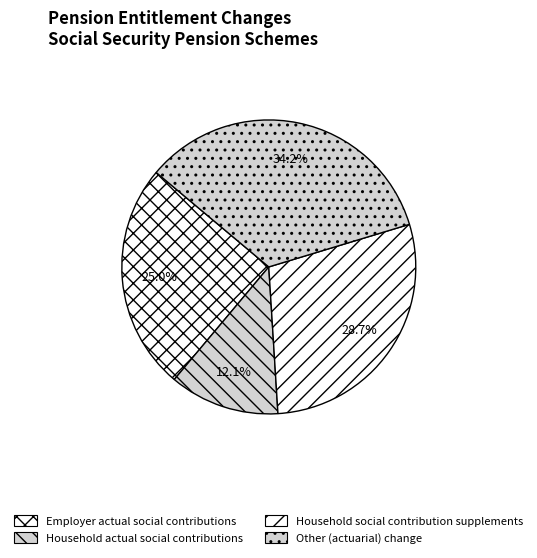

Is the sum of Household actual social contributions and Other (actuarial) change greater than half?

No